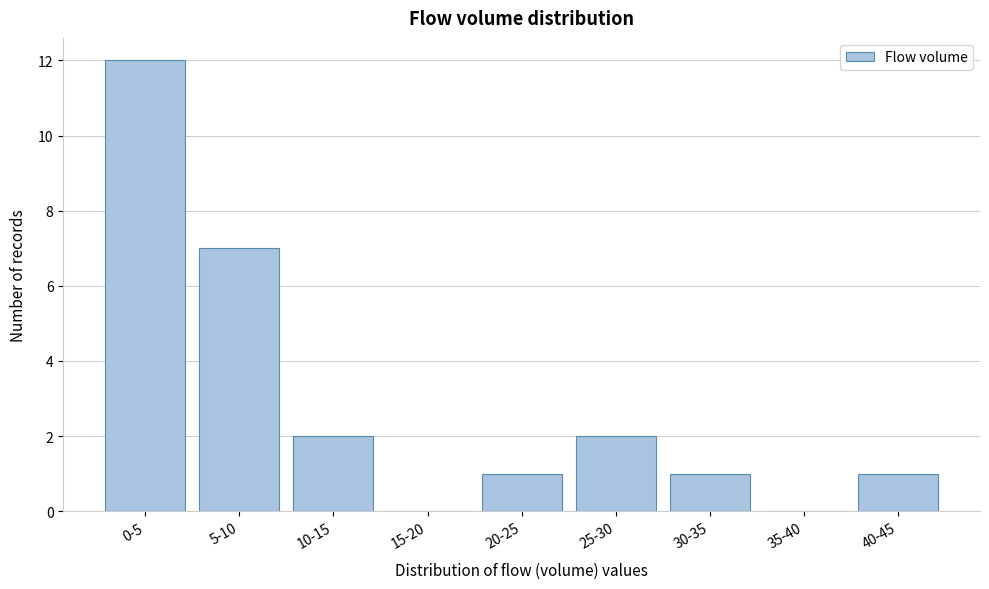

Reading left to right, transcribe all the data shown in this chart.

0-5=12	5-10=7	10-15=2	15-20=0	20-25=1	25-30=2	30-35=1	35-40=0	40-45=1